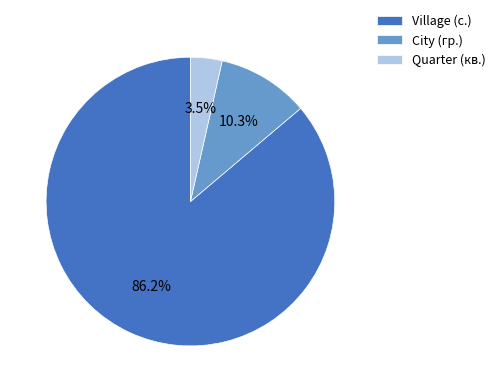

How many segments does this pie chart have?

3